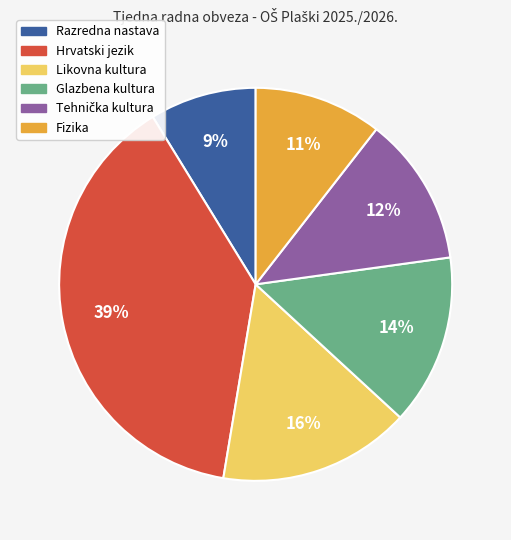

Does Fizika represent more than half of the total?

No